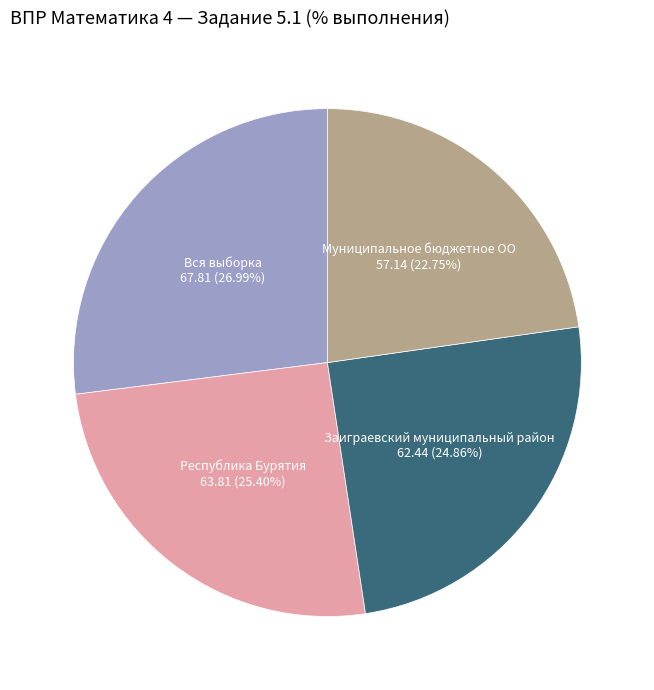

Is there a majority slice in this chart?

No